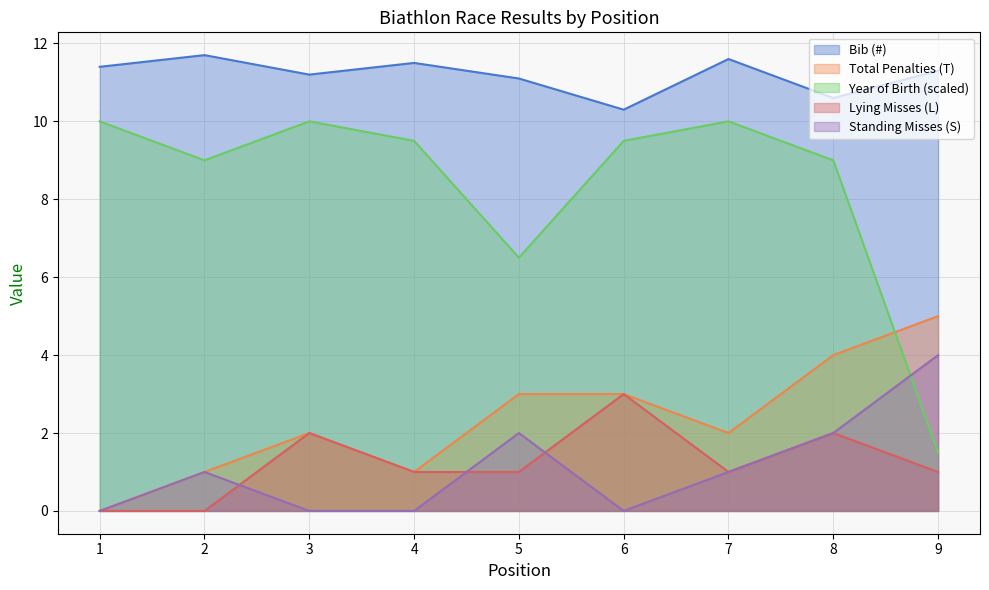

What is the difference between the maximum and minimum values in the Bib (#) series?

1.4